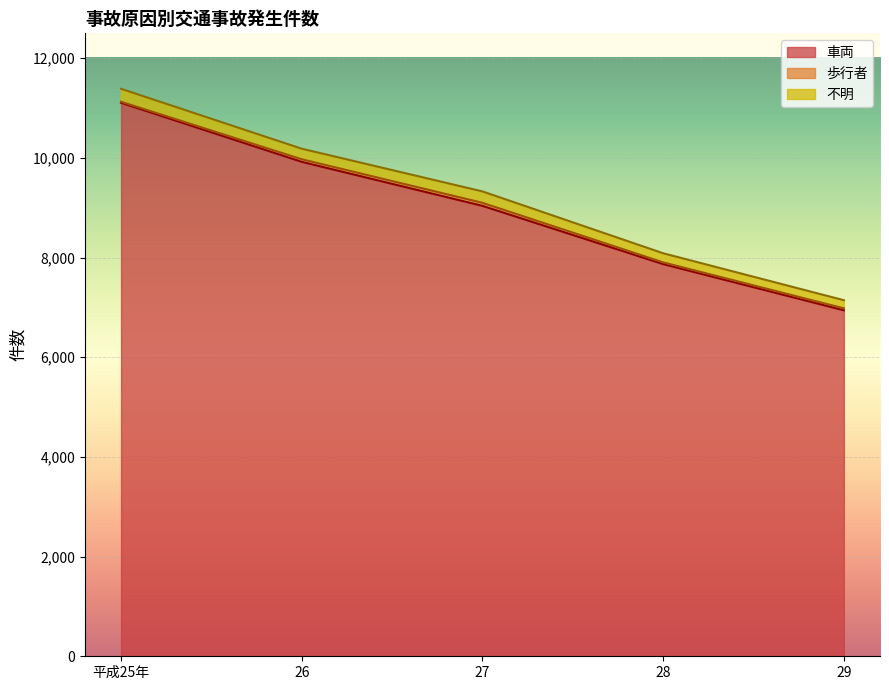

At which category does 歩行者 reach its first local peak?

27